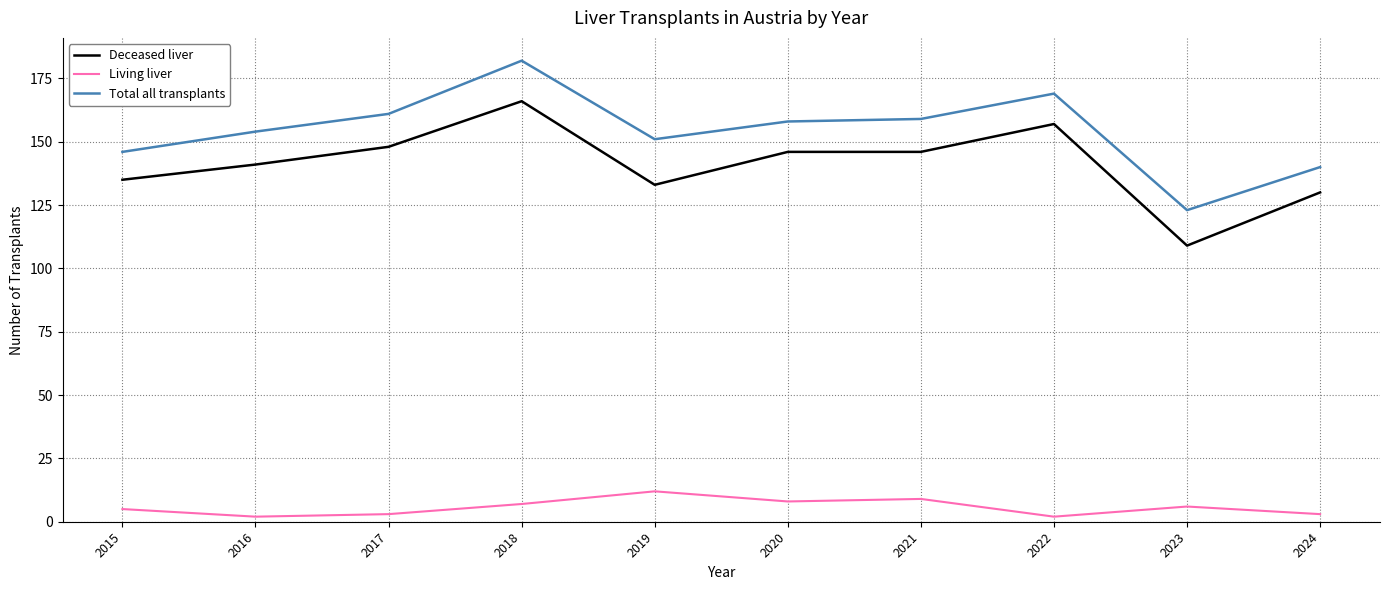

What is the difference between the second highest and minimum values in the Living liver series?

7